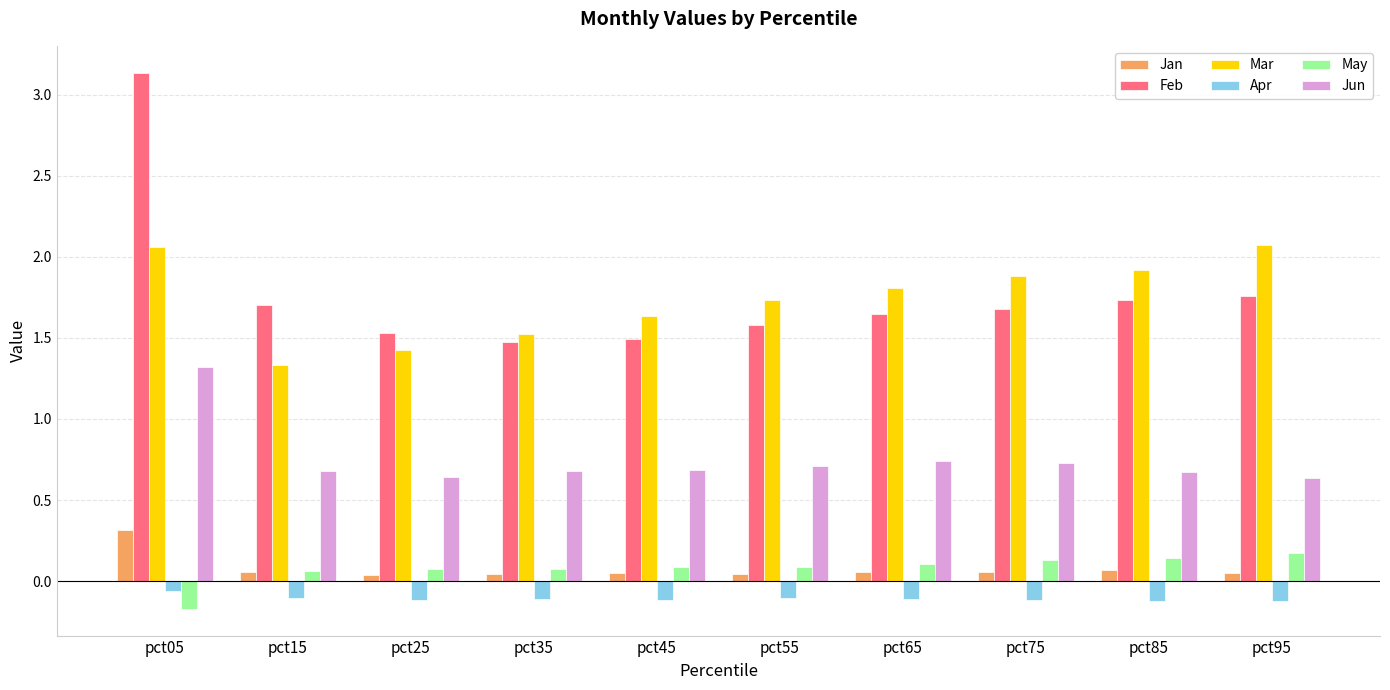

The value of Mar at pct65 is 1.8. True or false?

True